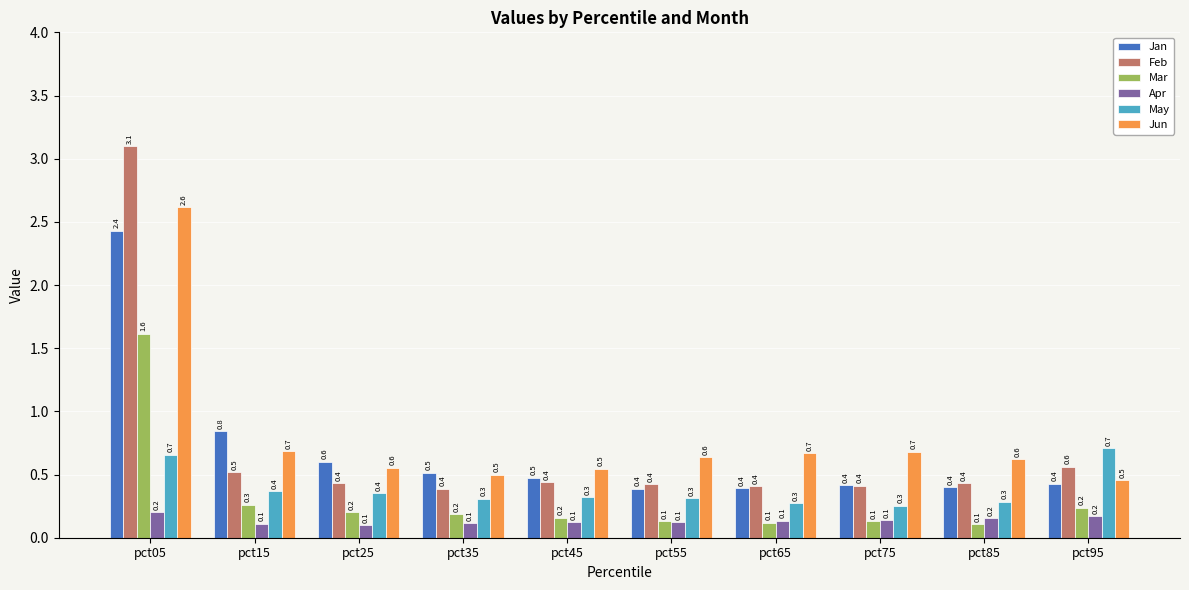

Which series changed the most between pct05 and pct75?

Feb